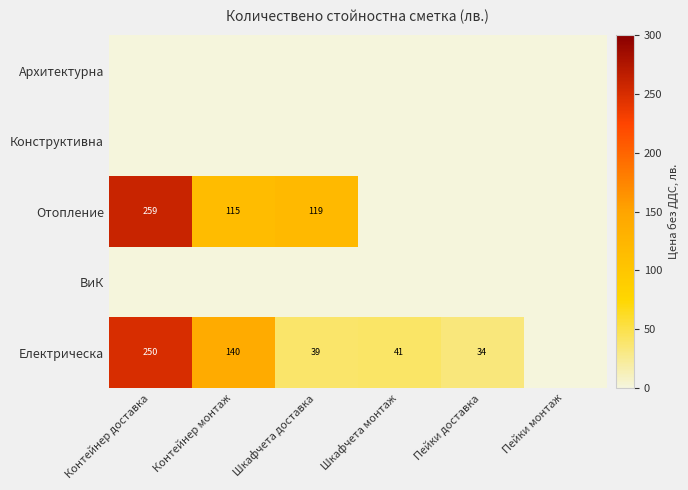

At which label is Отопление closest to 129?

Шкафчета доставка